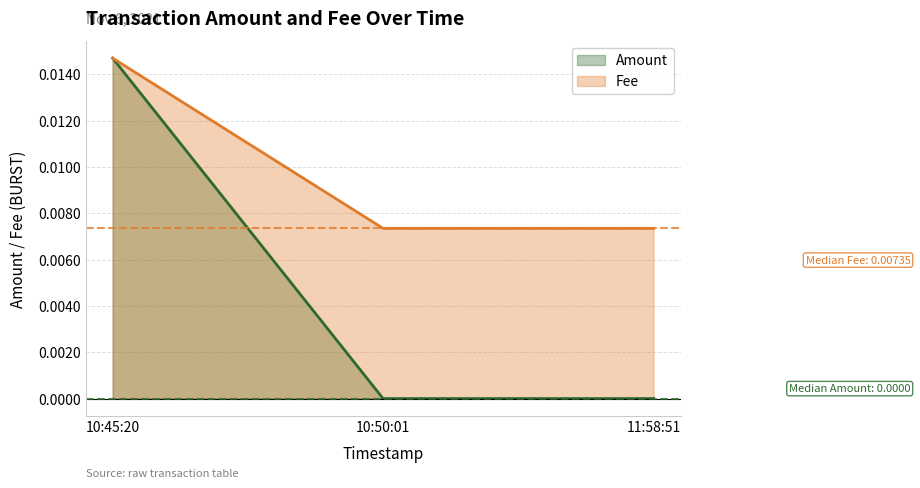

True or false: Amount has a value of 0.0 at 10:50:01.

True